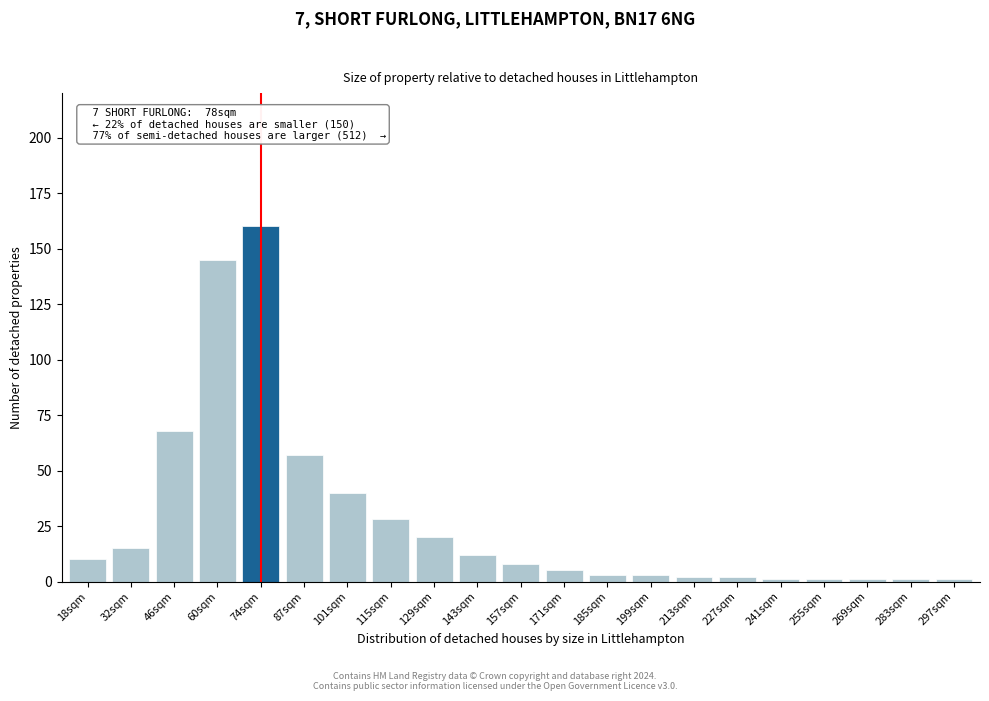

Reading left to right, what are all the values shown in this chart?

10	15	68	145	160	57	40	28	20	12	8	5	3	3	2	2	1	1	1	1	1